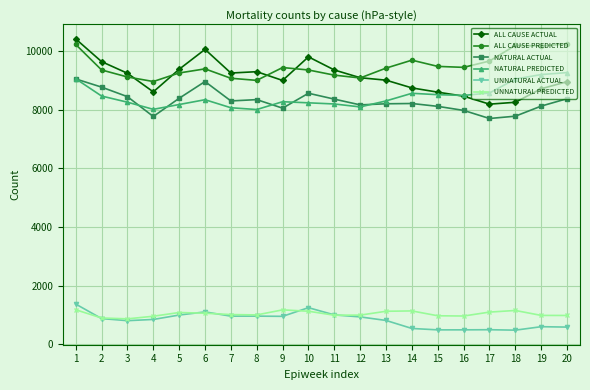

Which series has the largest range (max minus min)?

ALL CAUSE ACTUAL